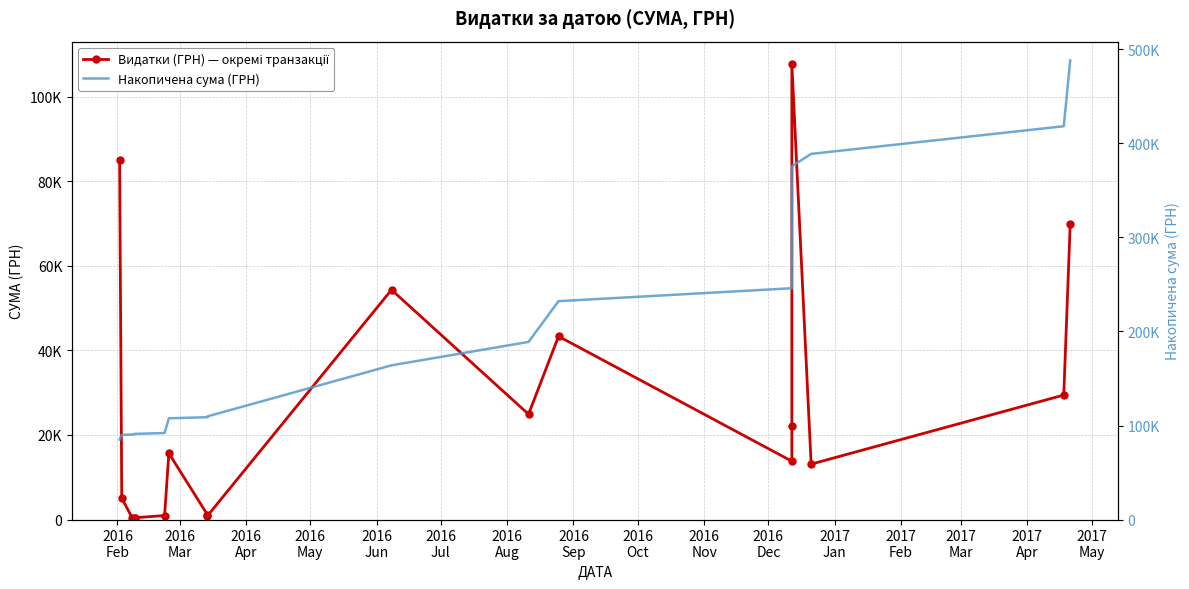

At which label does Видатки (ГРН) — окремі транзакції first exceed 15664?

2016
Feb